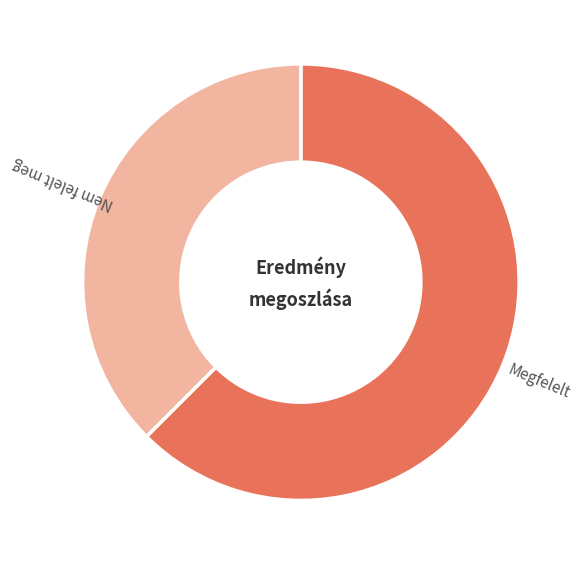

How many slices are in this pie chart?

2